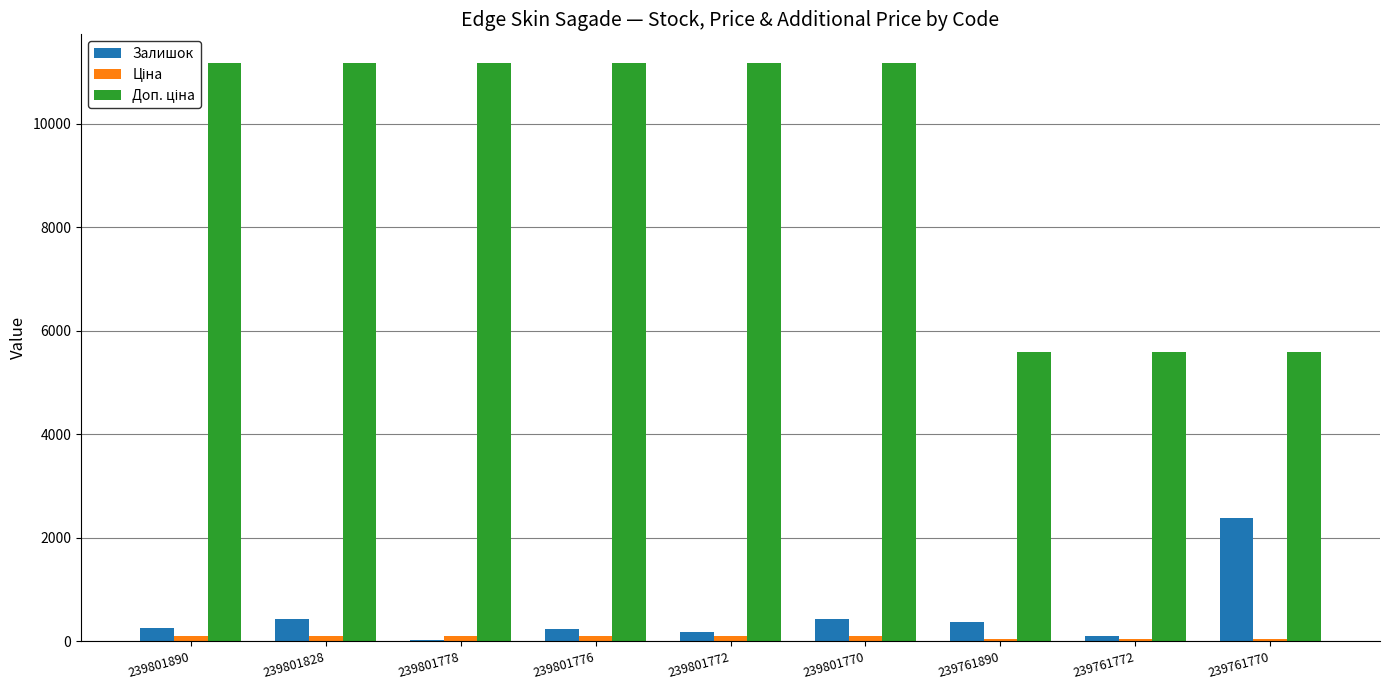

What is the sum of all Залишок values?

4474.0